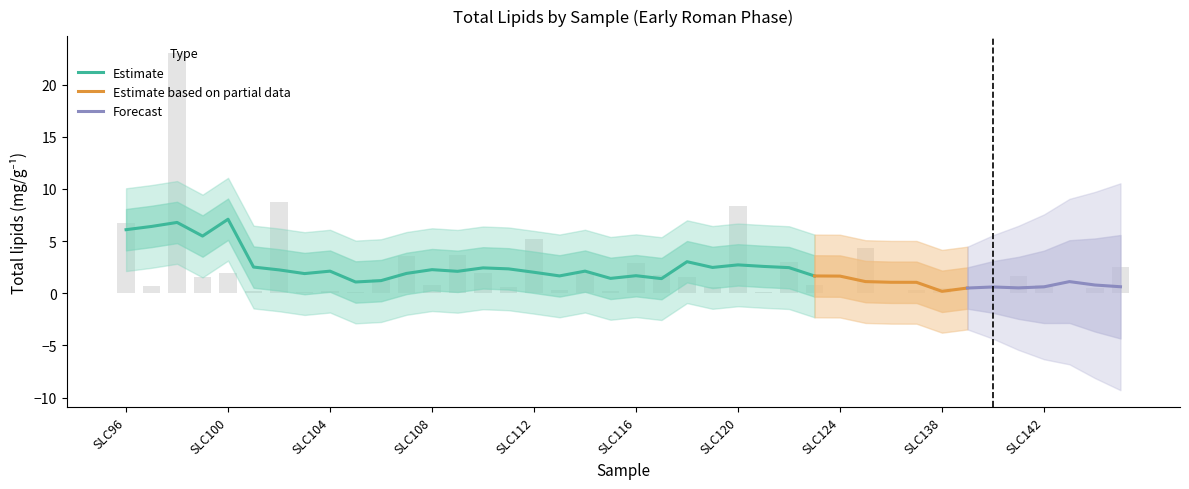

The value at SLC100 is 1.9. True or false?

True